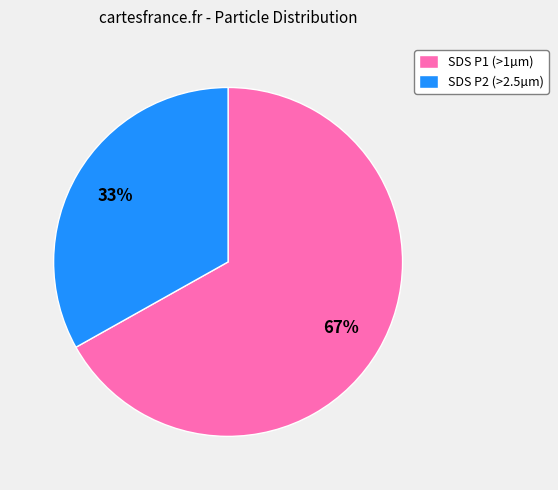

To the nearest percent, what percentage of the pie is SDS P1 (>1µm)?

67%